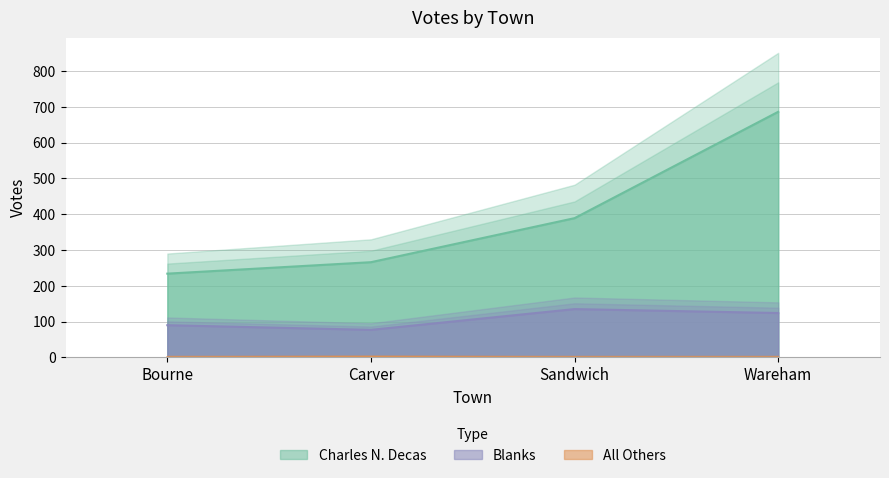

What is the label of the 4th point from the left?

Wareham